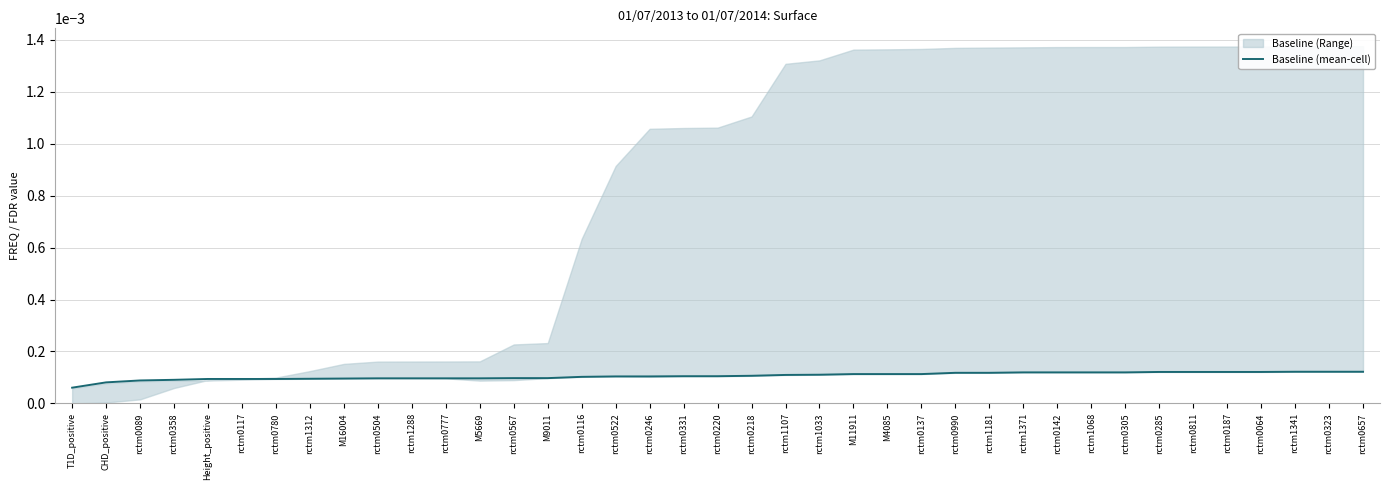

The value at rctm1288 is 0.0. True or false?

True